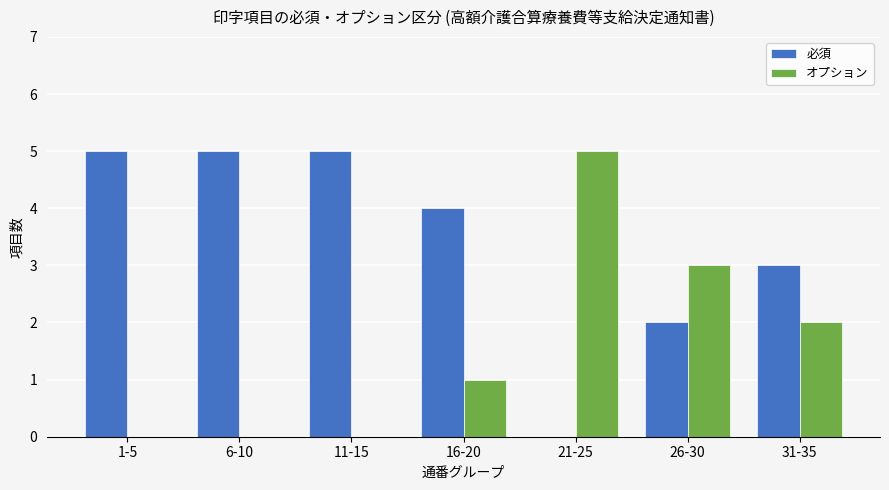

What is the sum of all 必須 values?

24